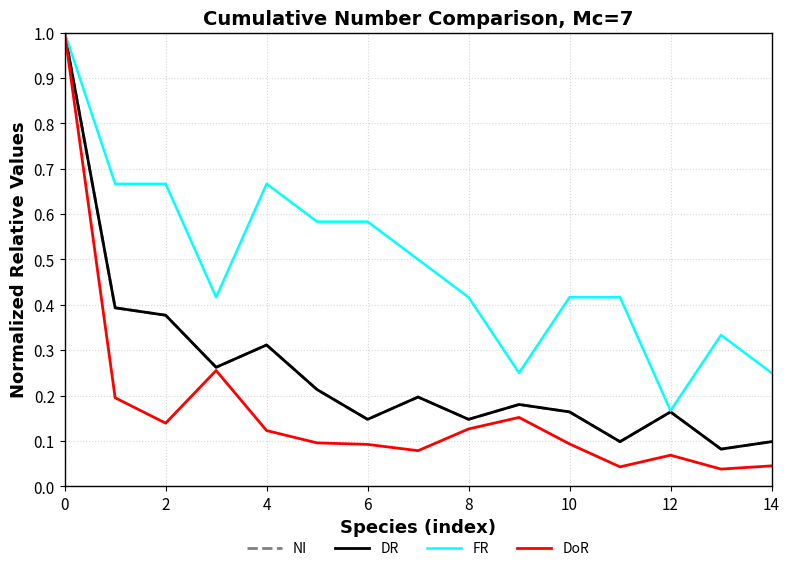

Does the chart have visible grid lines?

Yes